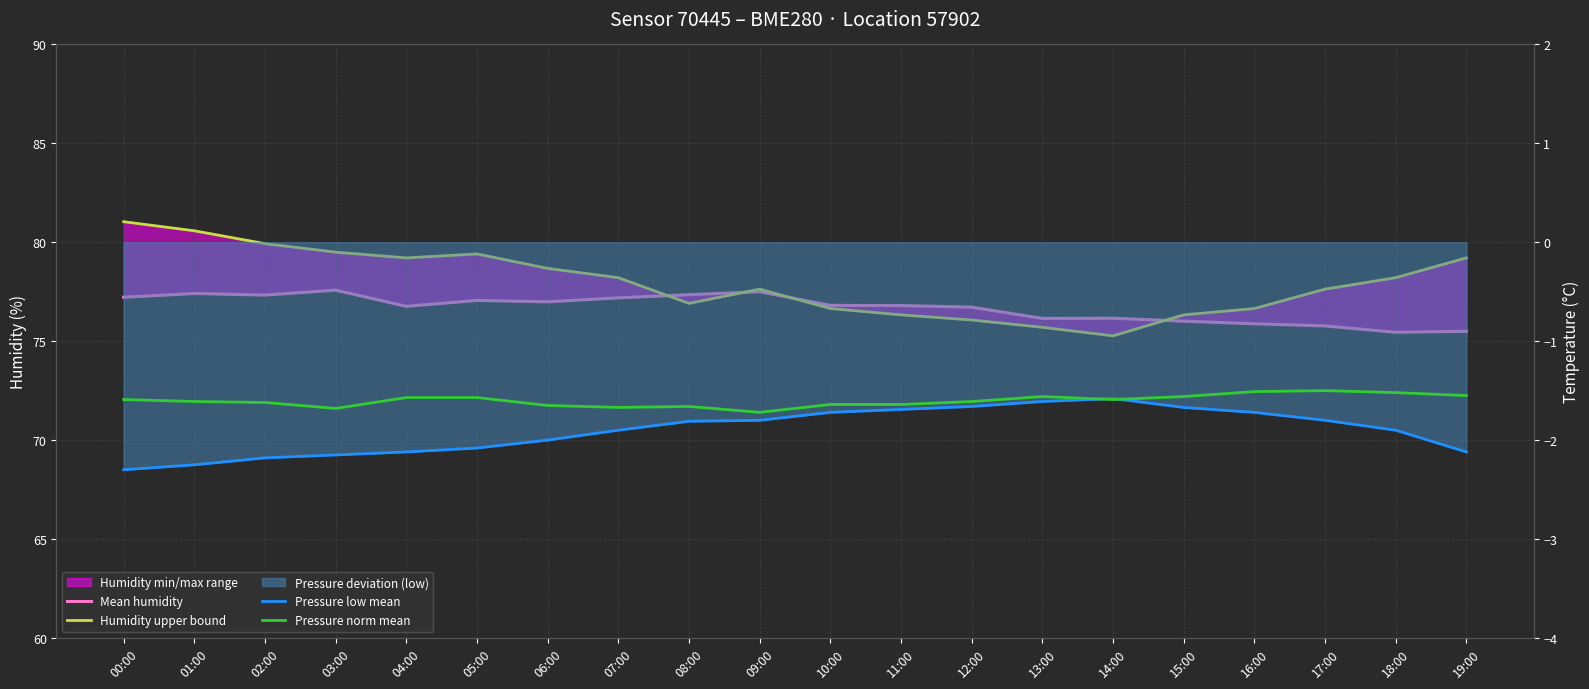

True or false: Pressure low mean and Humidity upper bound intersect in this chart.

False